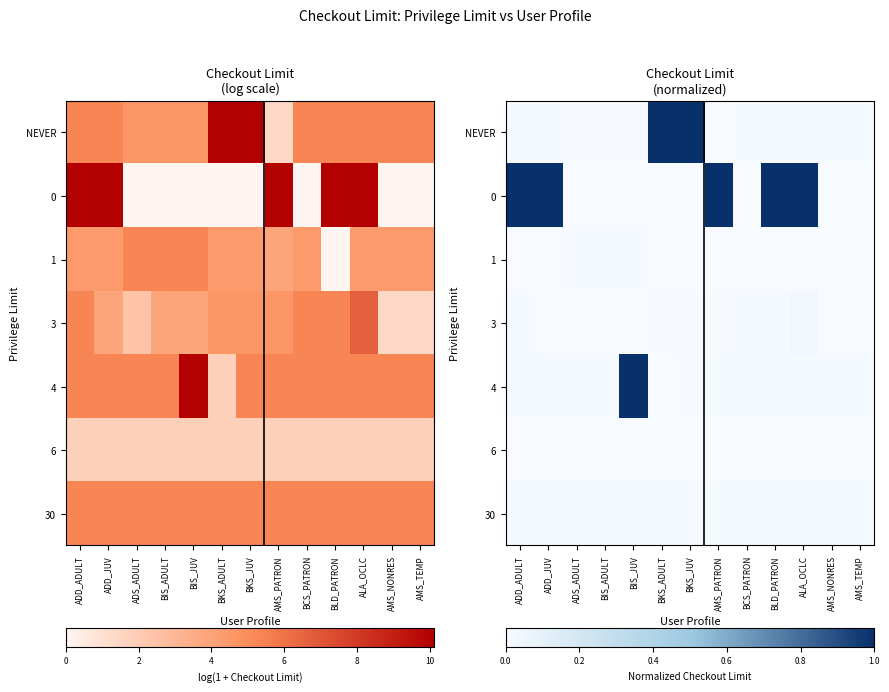

Between ADD_ADULT and AMS_PATRON, which is larger?

ADD_ADULT